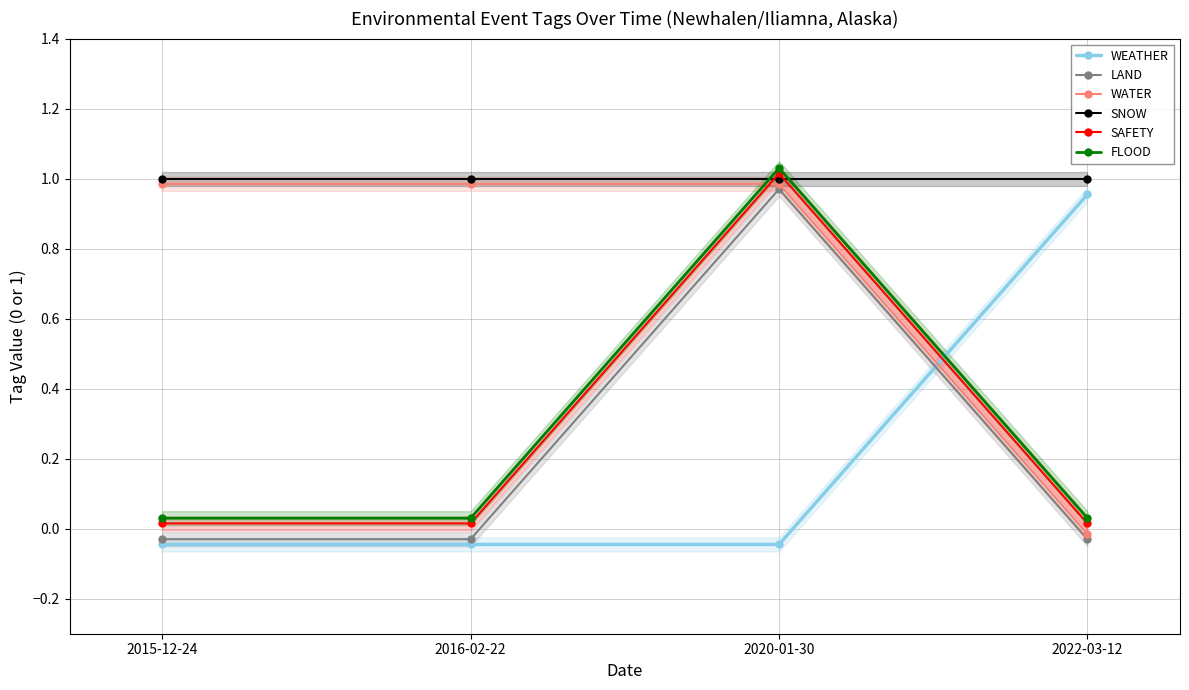

Reading left to right, what are all the values shown in this chart?

WEATHER: -0.0	-0.0	-0.0	1.0
LAND: -0.0	-0.0	1.0	-0.0
WATER: 1.0	1.0	1.0	-0.0
SNOW: 1.0	1.0	1.0	1.0
SAFETY: 0.0	0.0	1.0	0.0
FLOOD: 0.0	0.0	1.0	0.0